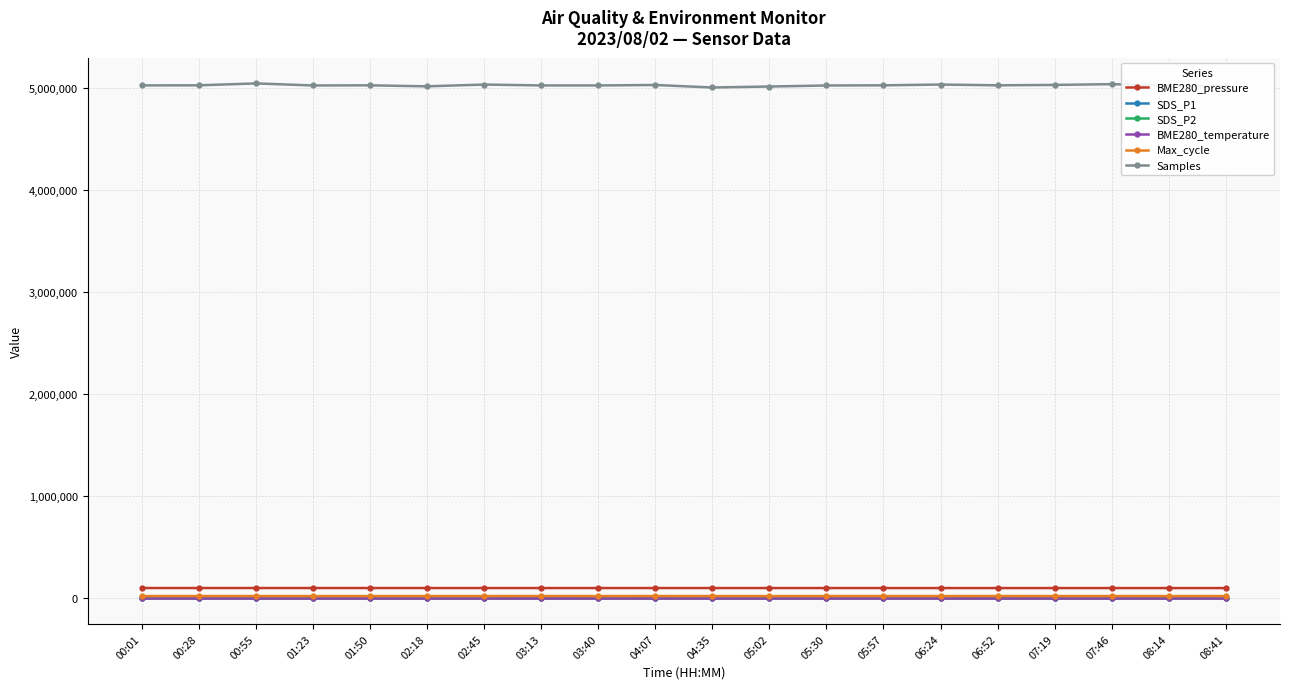

What is the greatest value displayed?

5049155.0